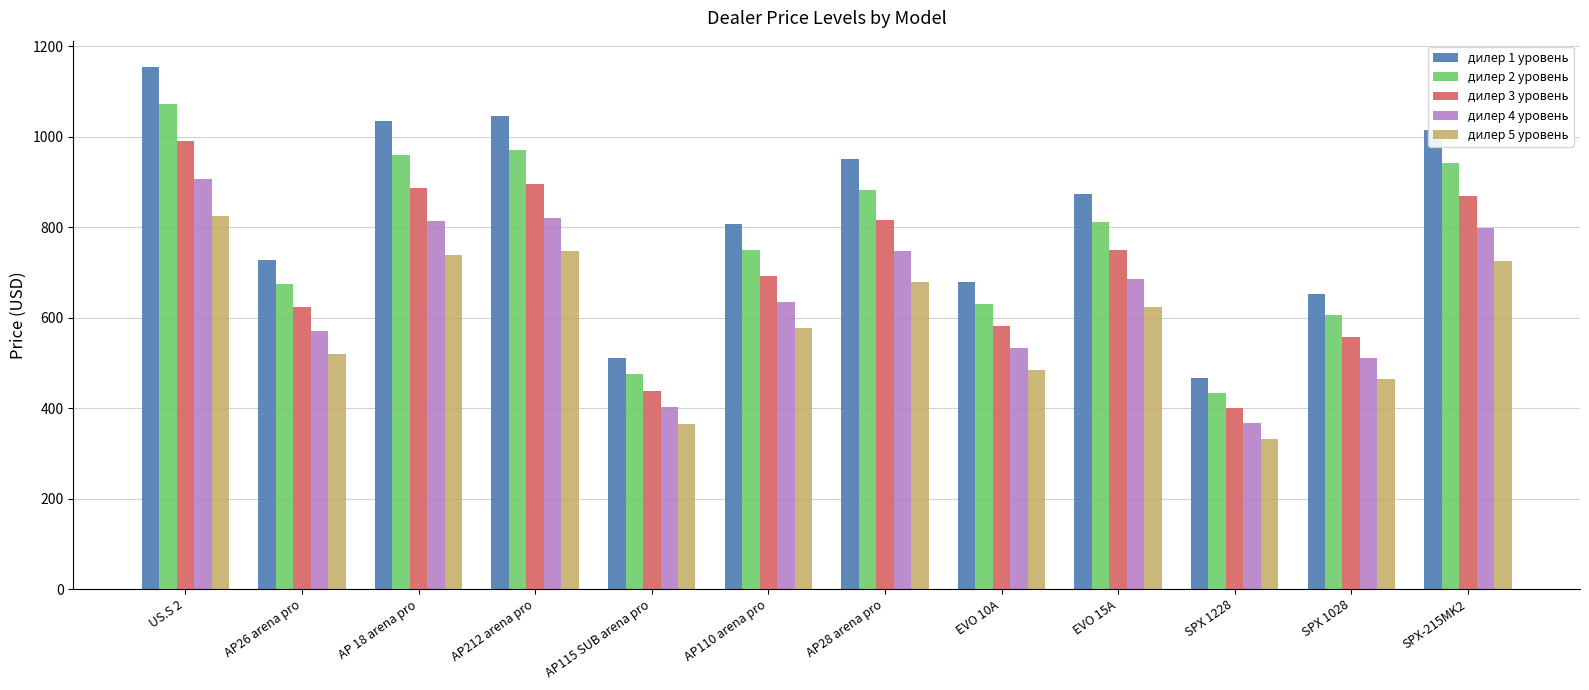

Is it true that дилер 4 уровень equals 797.1 at SPX-215MK2?

True